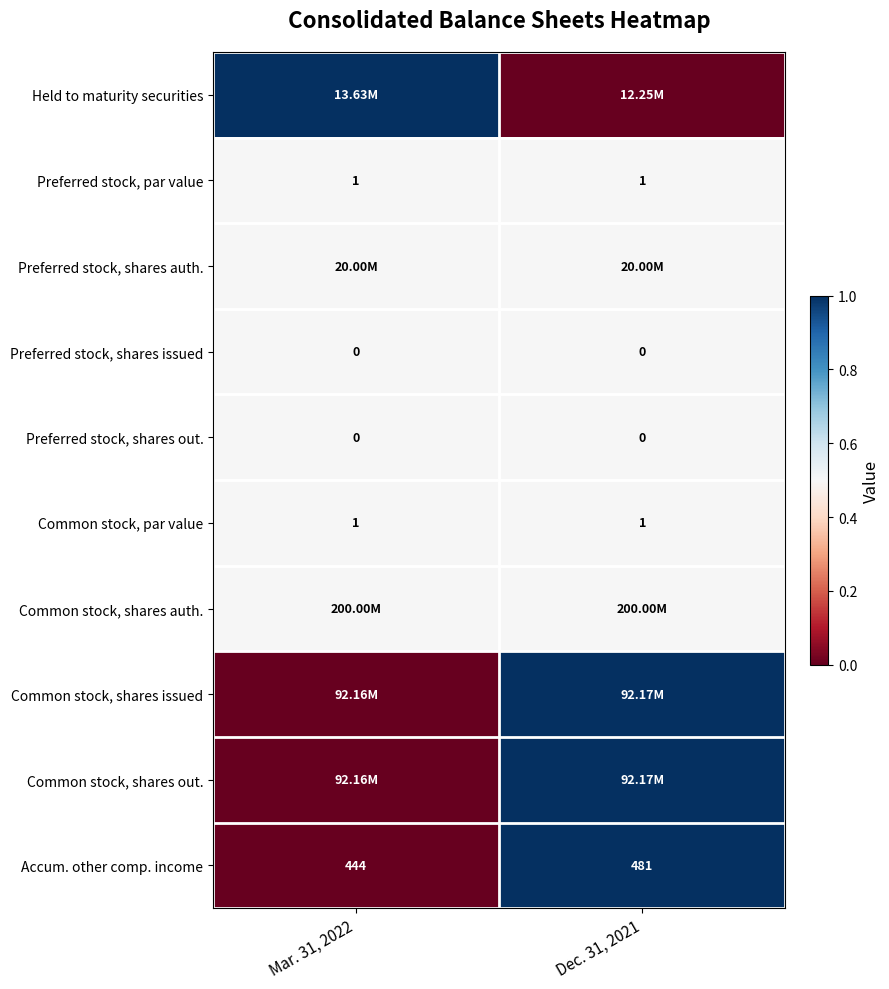

Which has a higher value, Dec. 31, 2021 or Mar. 31, 2022?

Mar. 31, 2022